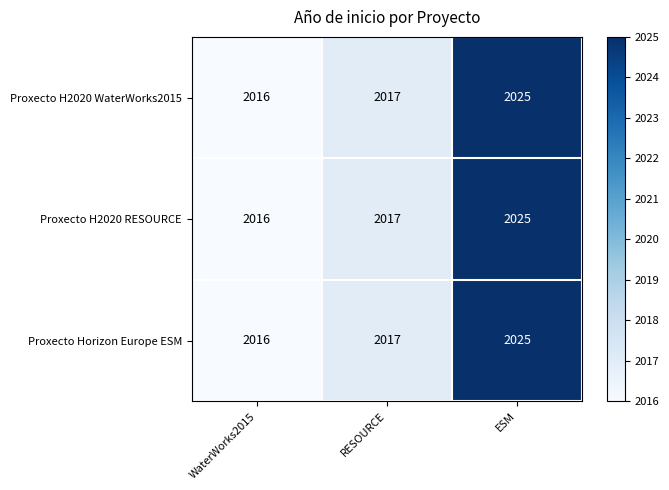

Reading right to left, extract all data points from this chart.

Proxecto H2020 WaterWorks2015: 2025	2017	2016
Proxecto H2020 RESOURCE: 2025	2017	2016
Proxecto Horizon Europe ESM: 2025	2017	2016